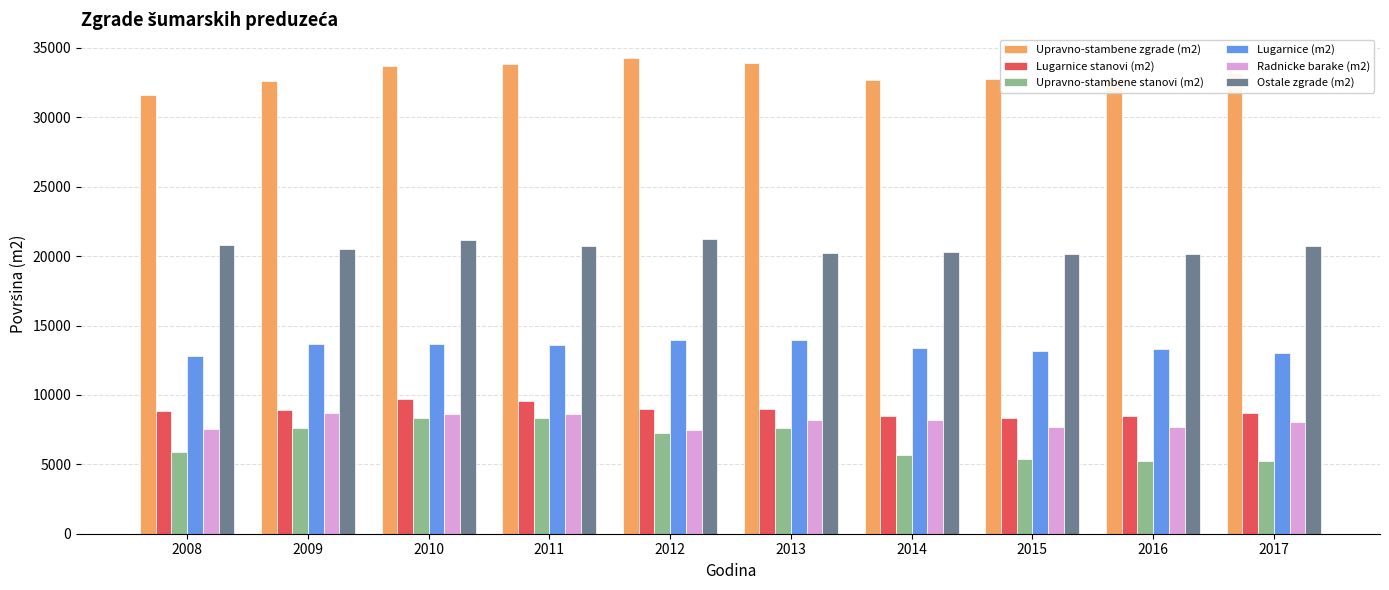

How many groups of bars are there?

10